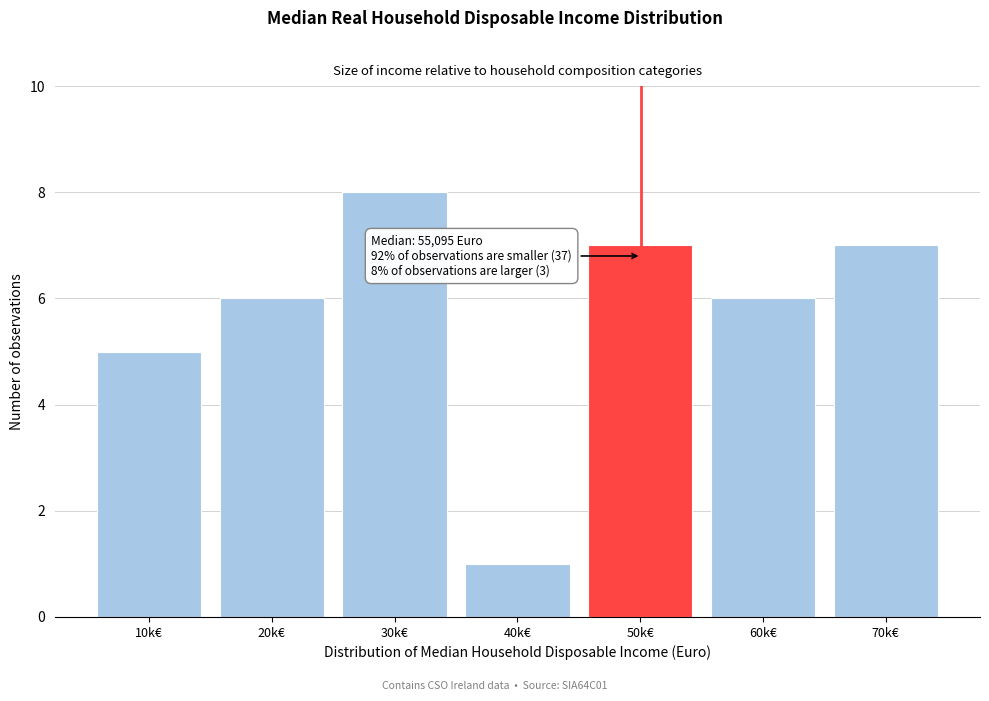

Reading left to right, what are all the values shown in this chart?

5	6	8	1	7	6	7